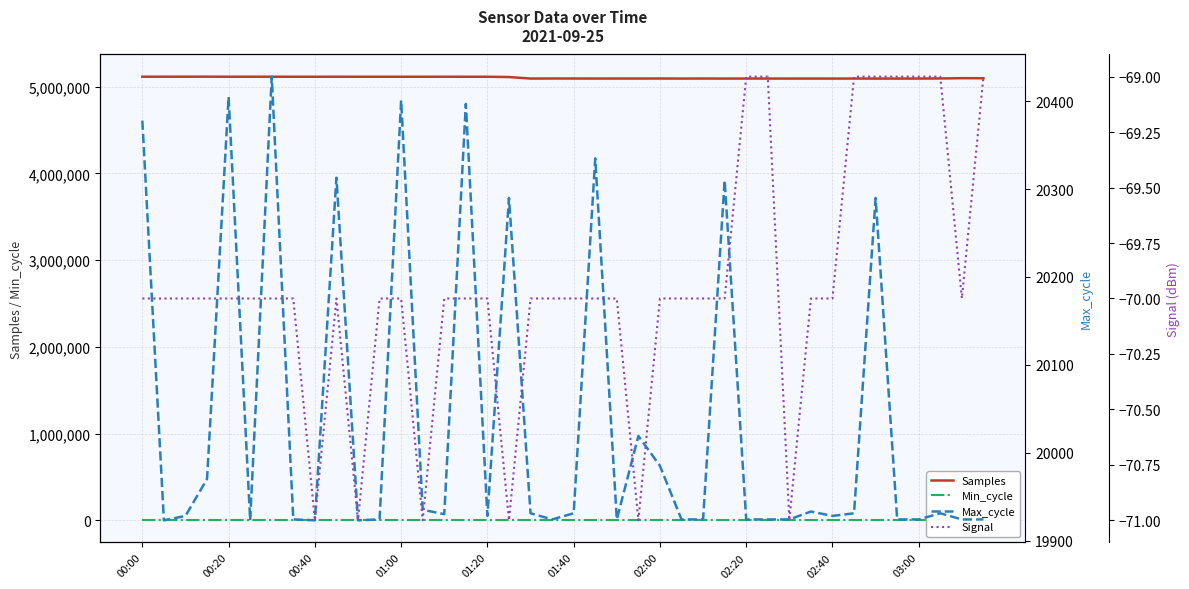

Rank the series by their maximum value, from lowest to highest.

Signal, Min_cycle, Max_cycle, Samples